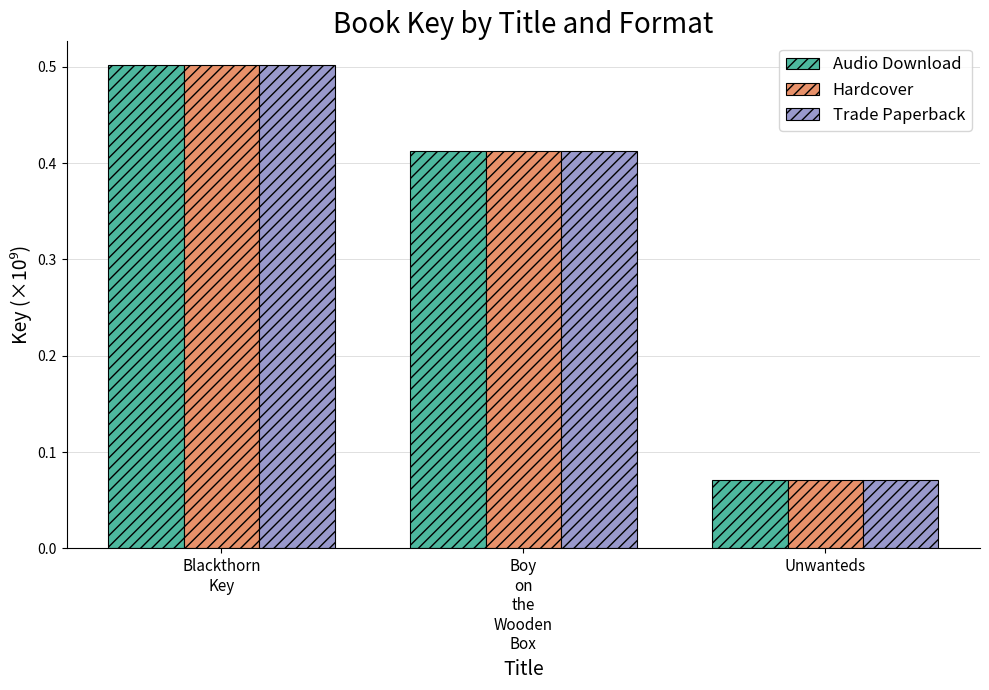

The Trade Paperback series shows 0.0 at Unwanteds. True or false?

False